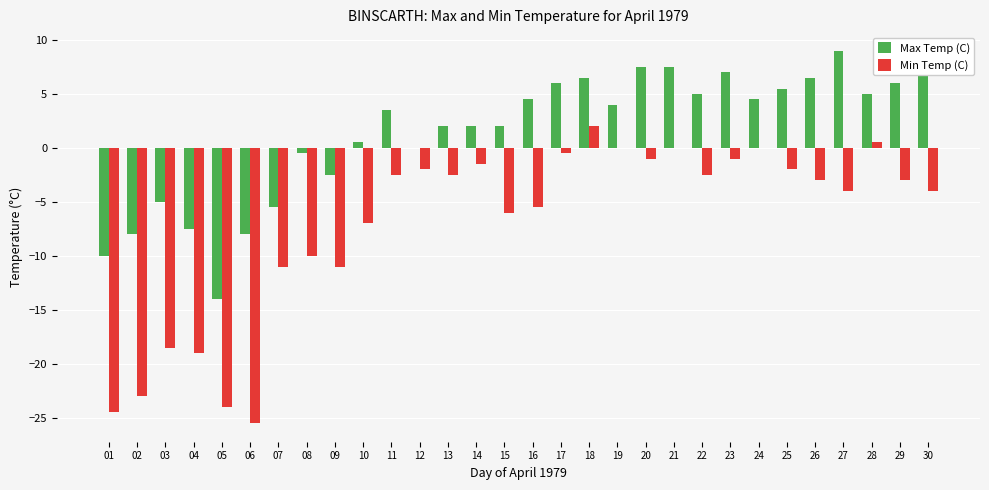

What is the maximum value for Min Temp (C)?

2.0